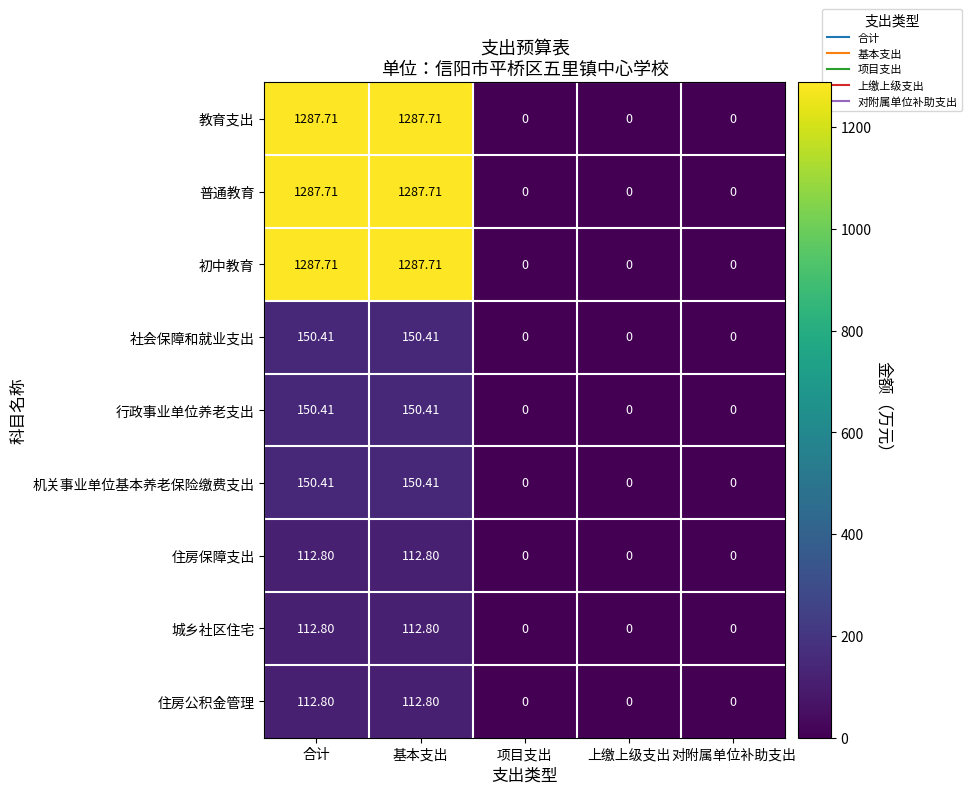

Is the value of 初中教育 at 项目支出 greater than the value of 城乡社区住宅 at 基本支出?

No